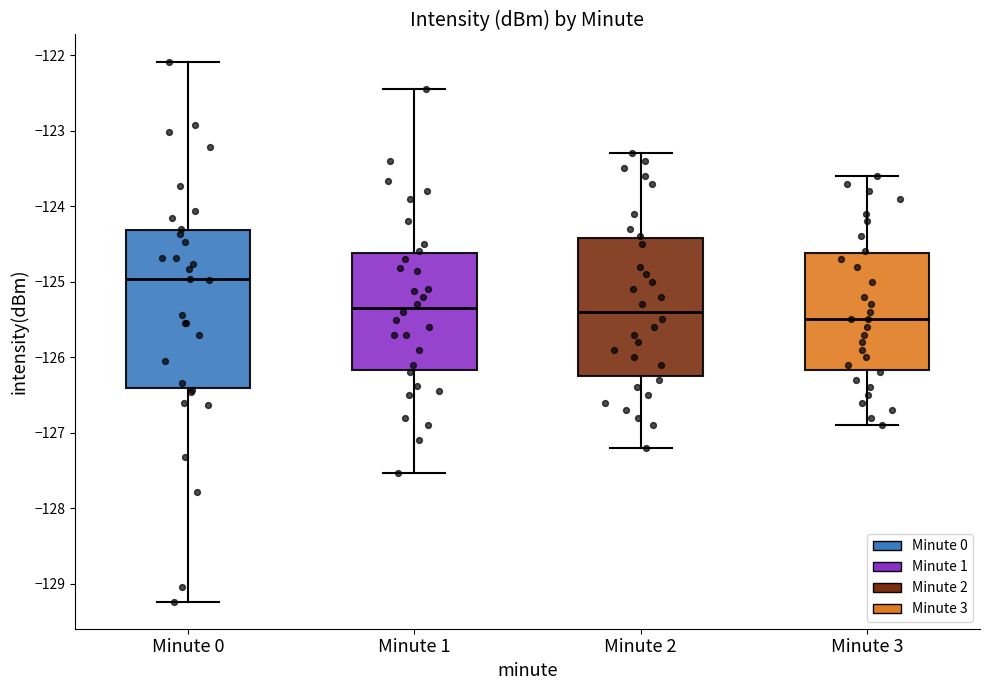

Where is the lower edge of the box for Minute 2 on the y-axis? The values are not printed on the chart, so give them approximately, as read against the axis.

-126.2